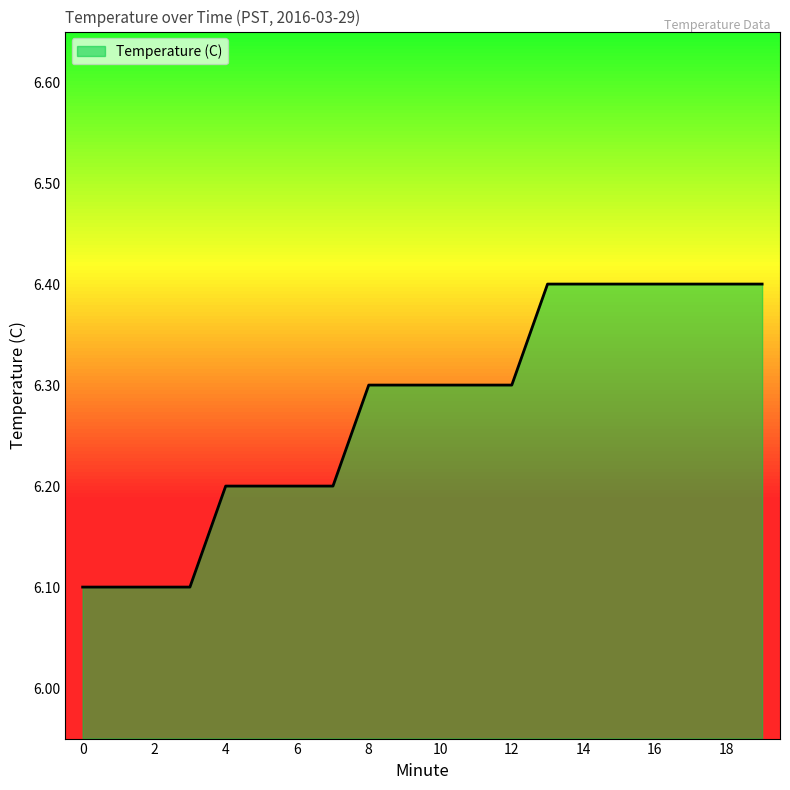

What is the approximate value at 3?

6.1